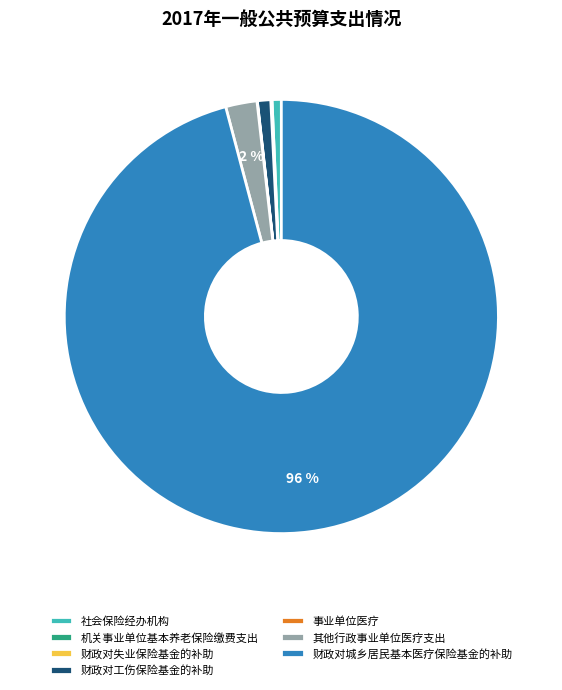

Which category accounts for the majority?

财政对城乡居民基本医疗保险基金的补助